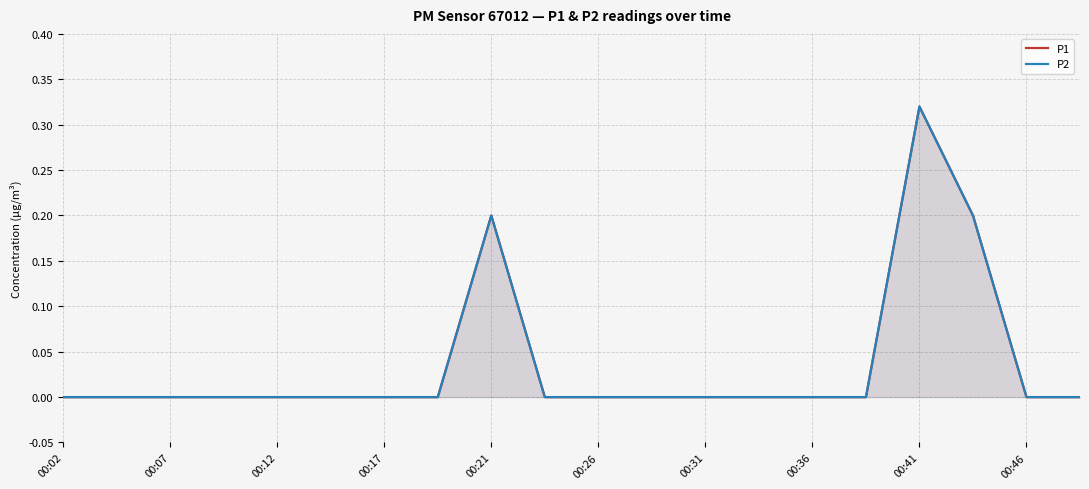

The P1 series shows 0.0 at 15. True or false?

True